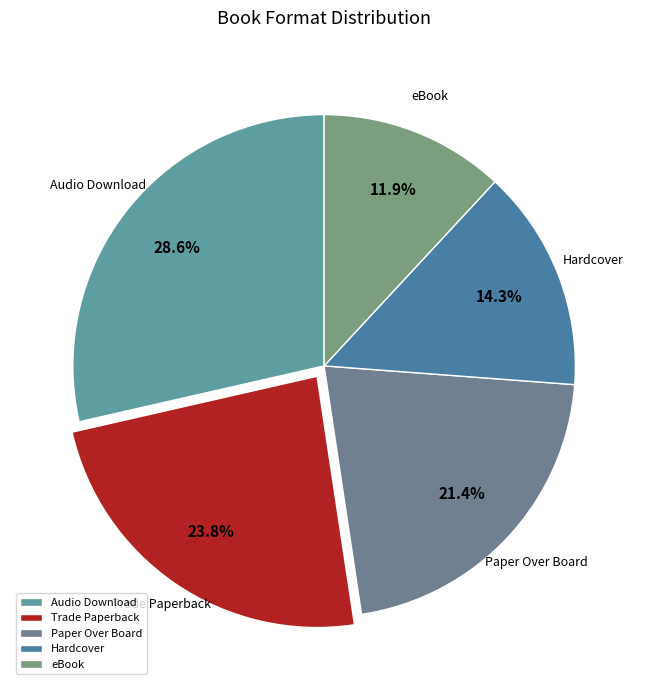

How many slices are in this pie chart?

5